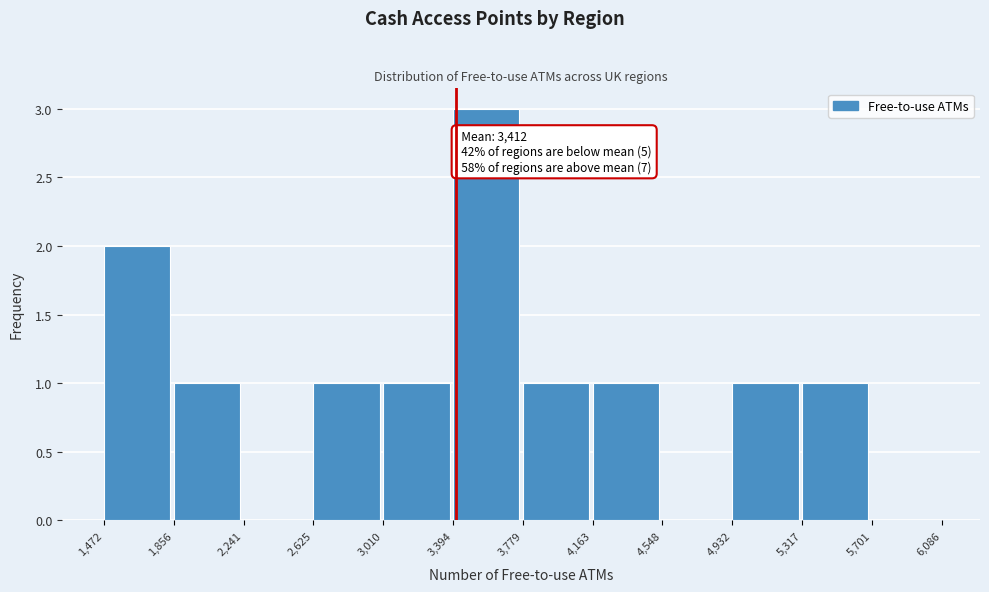

Which range on the x-axis has the tallest bar?

3,394 to 3,779